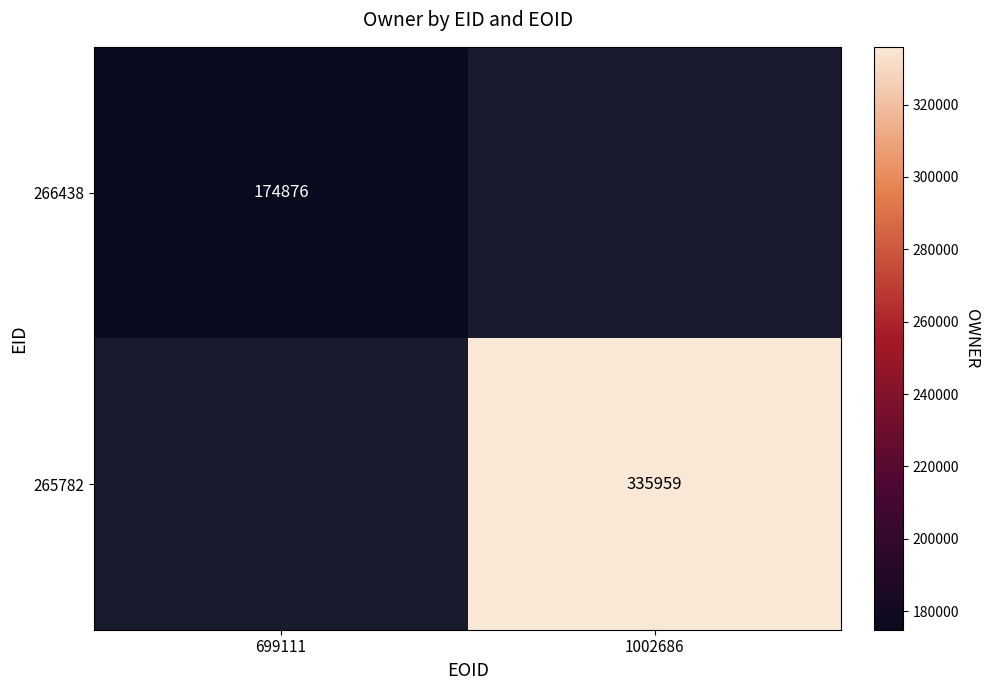

True or false: 266438 has a value of 174876 at 699111.

True